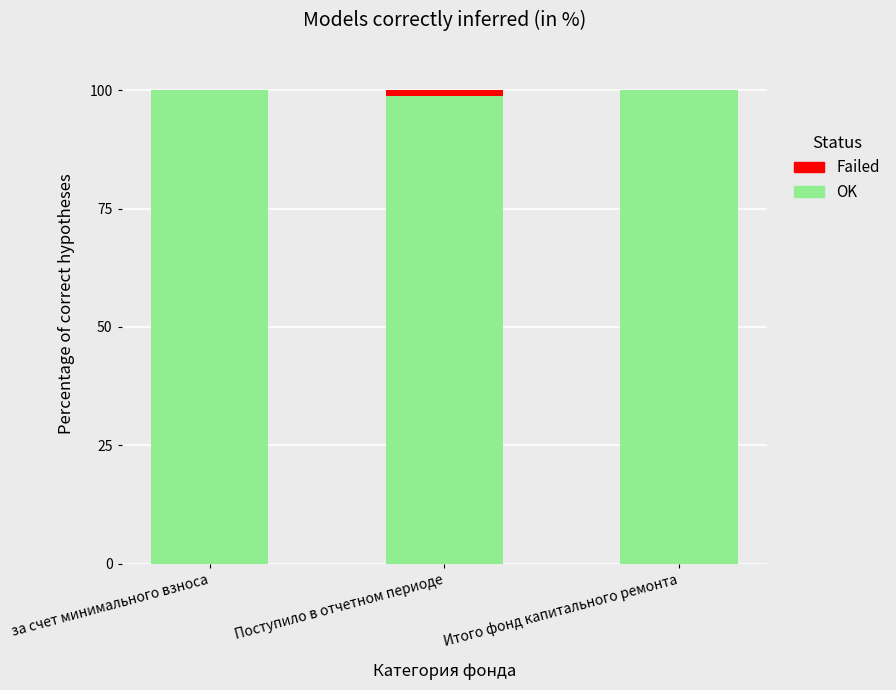

What is the total value across all series at за счет минимального взноса?

100.0